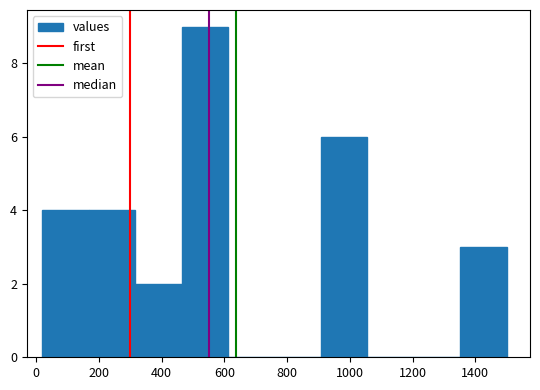

What is the height of the bar covering 908 to 1056 on the x-axis? Neither the bar edges nor the heights are printed on the chart, so give them approximately, as read against the axes.

6